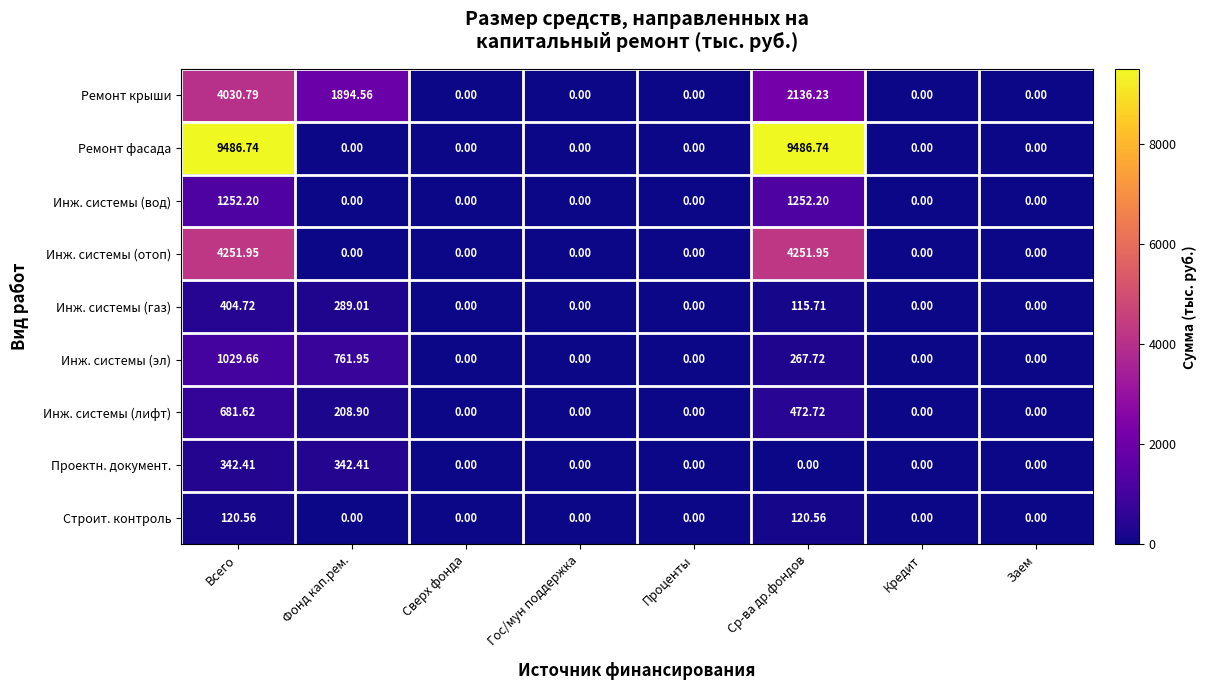

Which series has the largest total across all categories?

Ремонт фасада